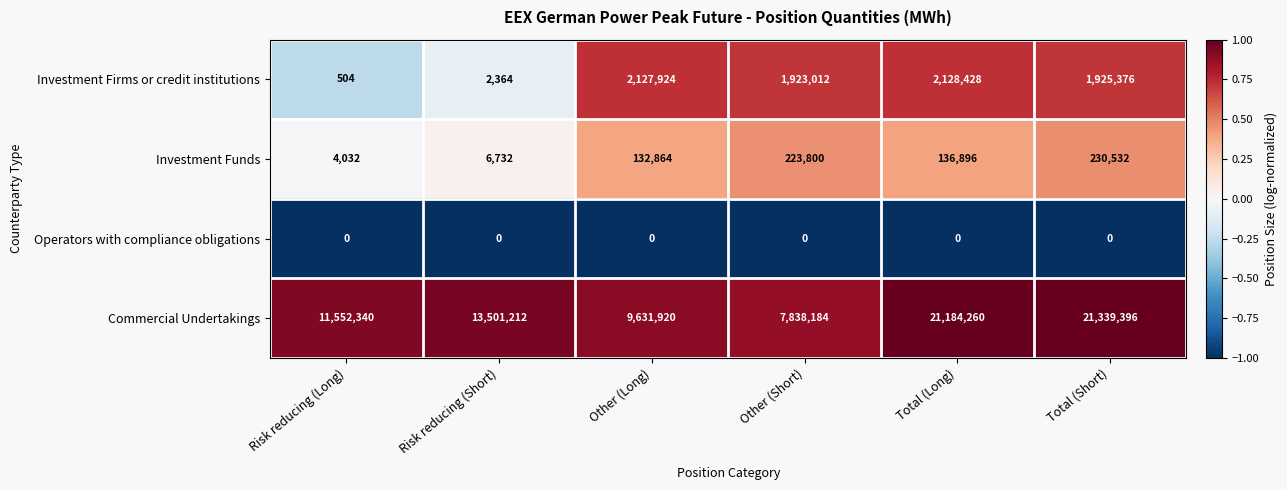

Is it true that Investment Firms or credit institutions equals 1923012 at Other (Short)?

True